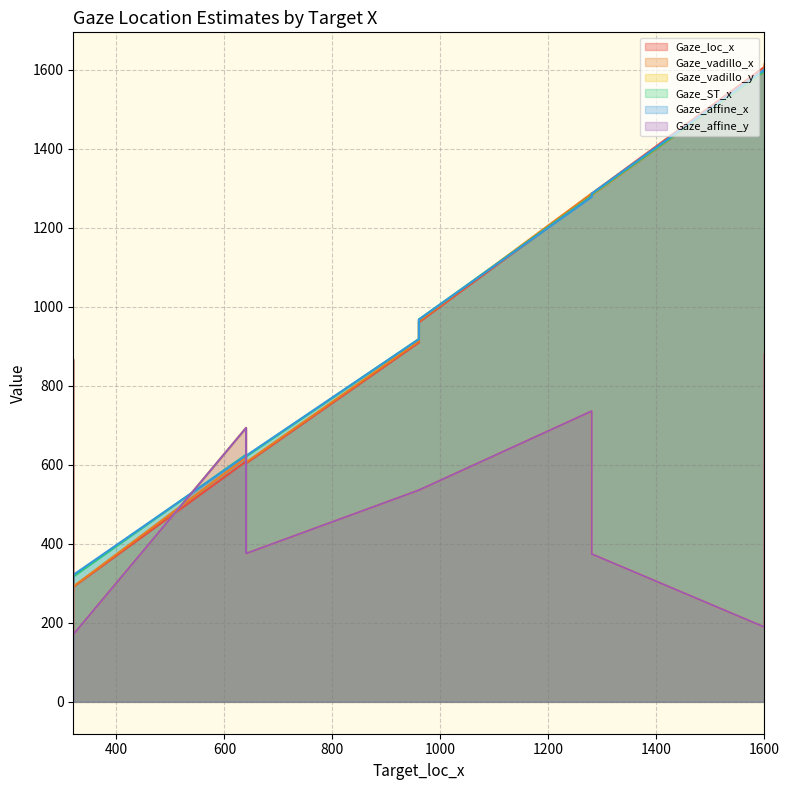

How many values in the Gaze_ST_x series exceed 968?

5